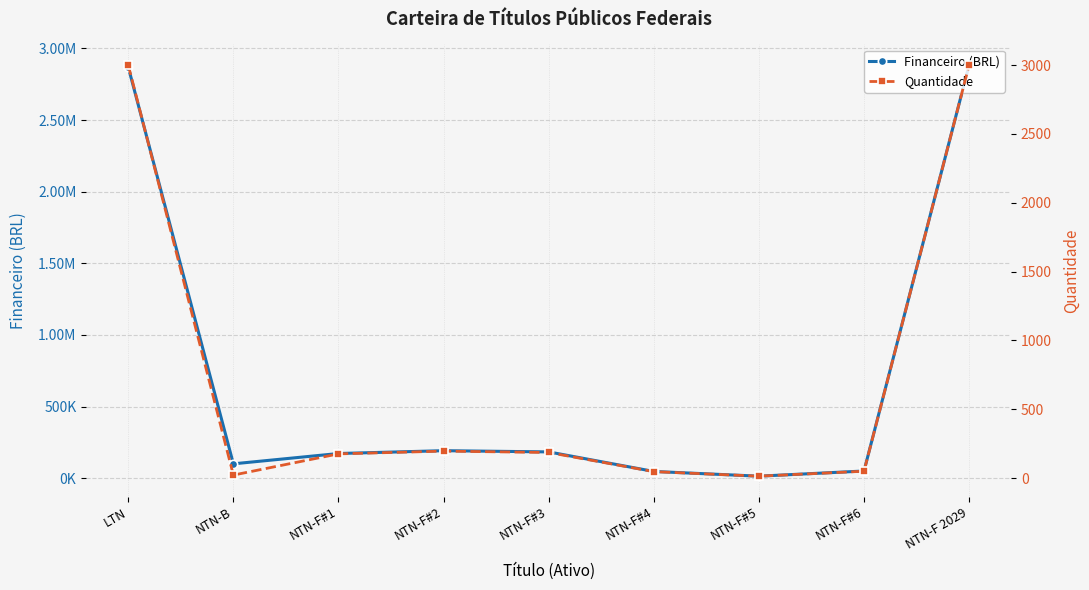

What are all the series names shown in the legend?

Financeiro (BRL), Quantidade